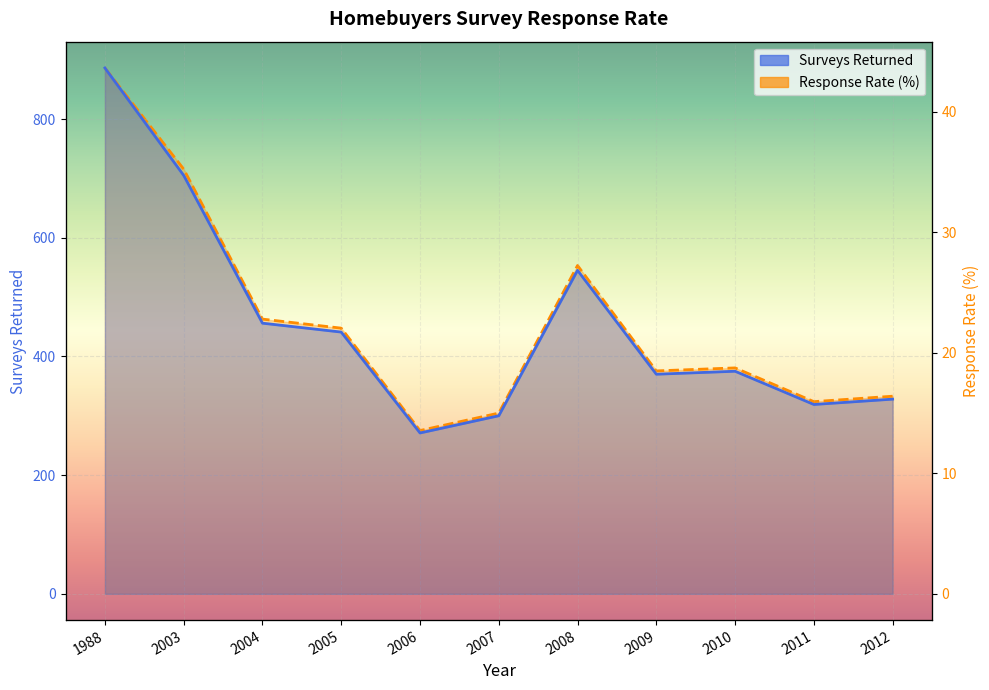

Rank the series at 1988 from highest to lowest value.

Surveys Returned, Response Rate (%)